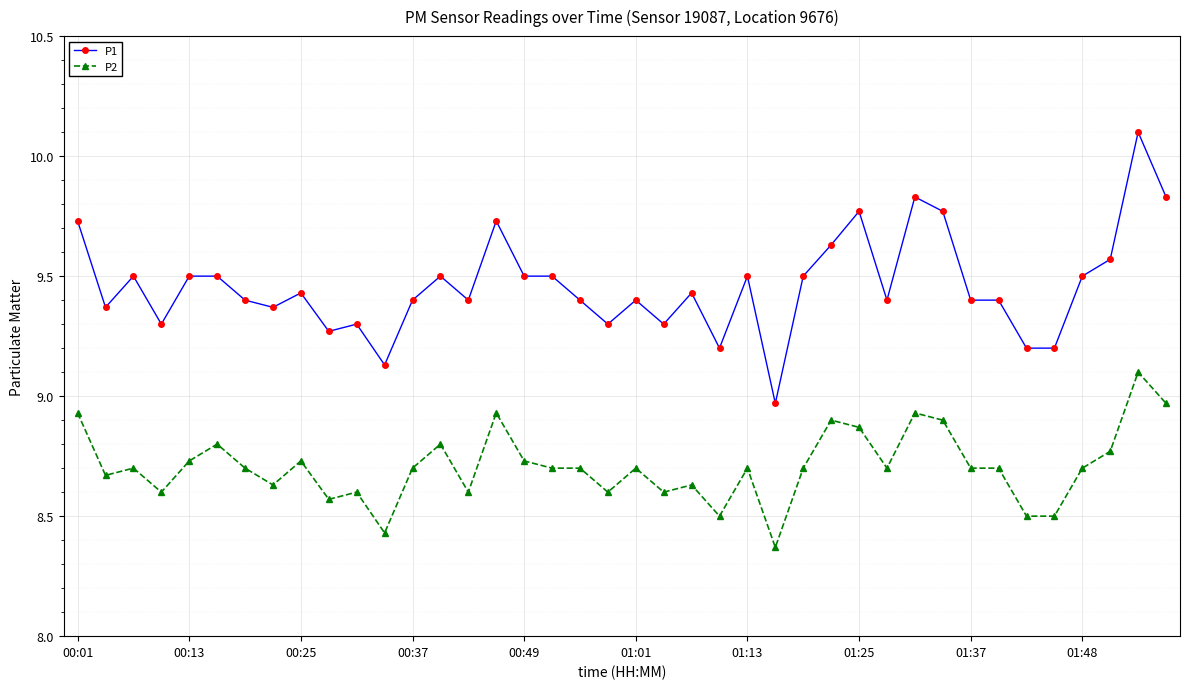

What is the sum of all P1 values?

378.4